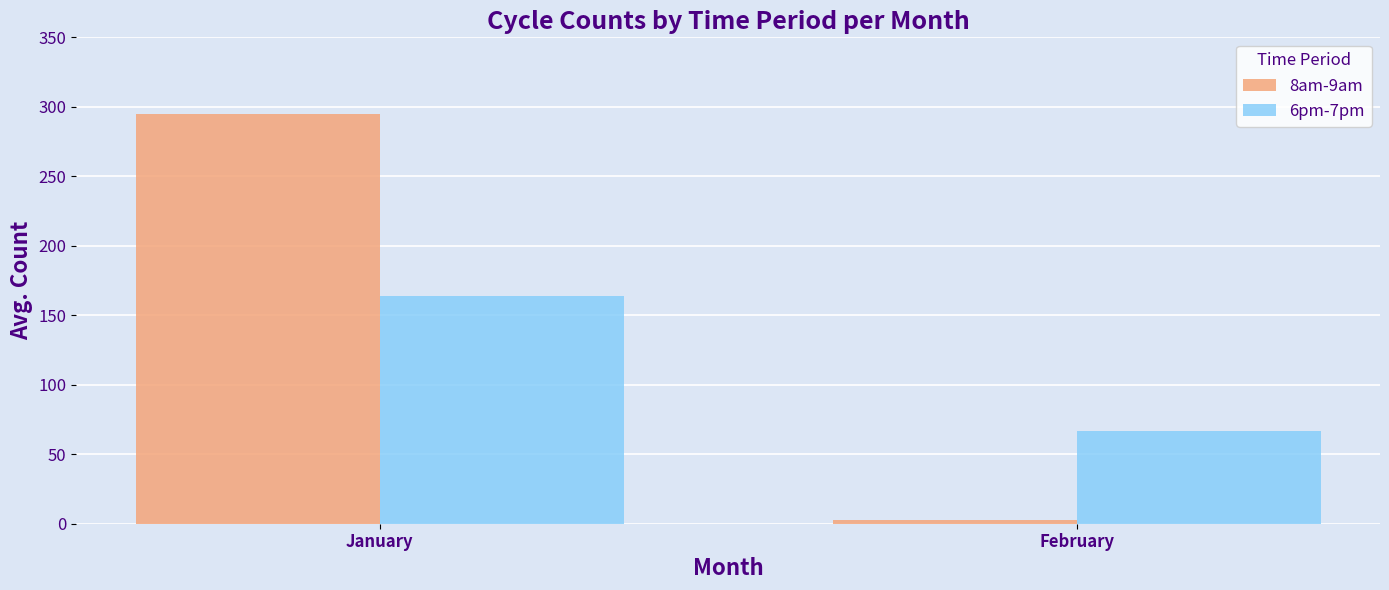

At January, list the series in order from largest to smallest.

8am-9am, 6pm-7pm